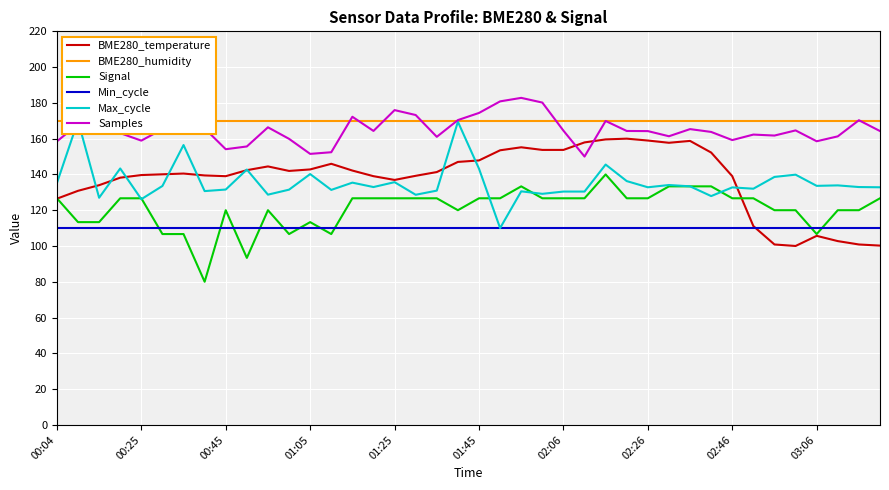

True or false: Signal and Min_cycle cross at least once.

True